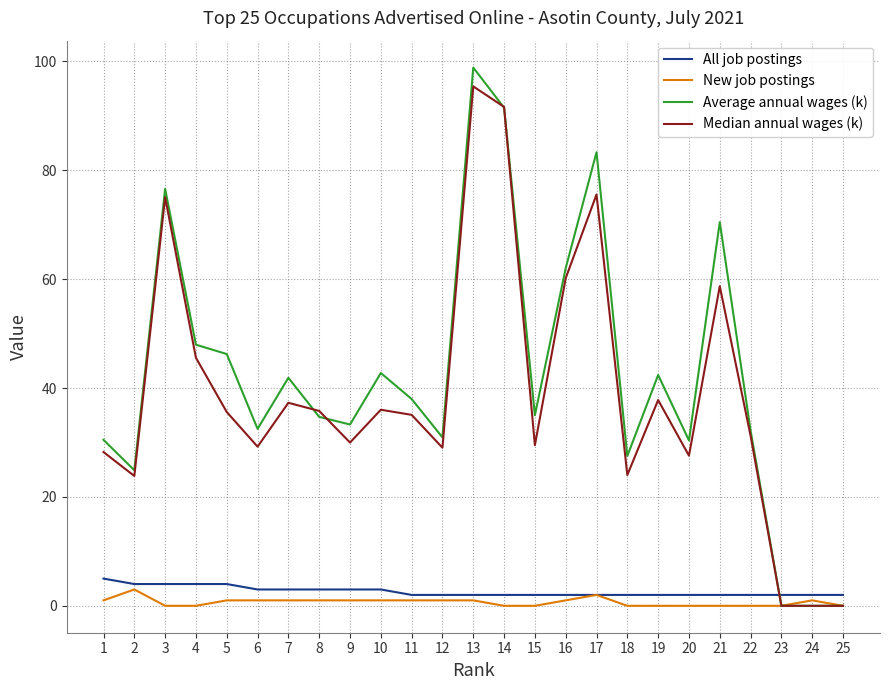

At which category is the sum across all series the highest?

13